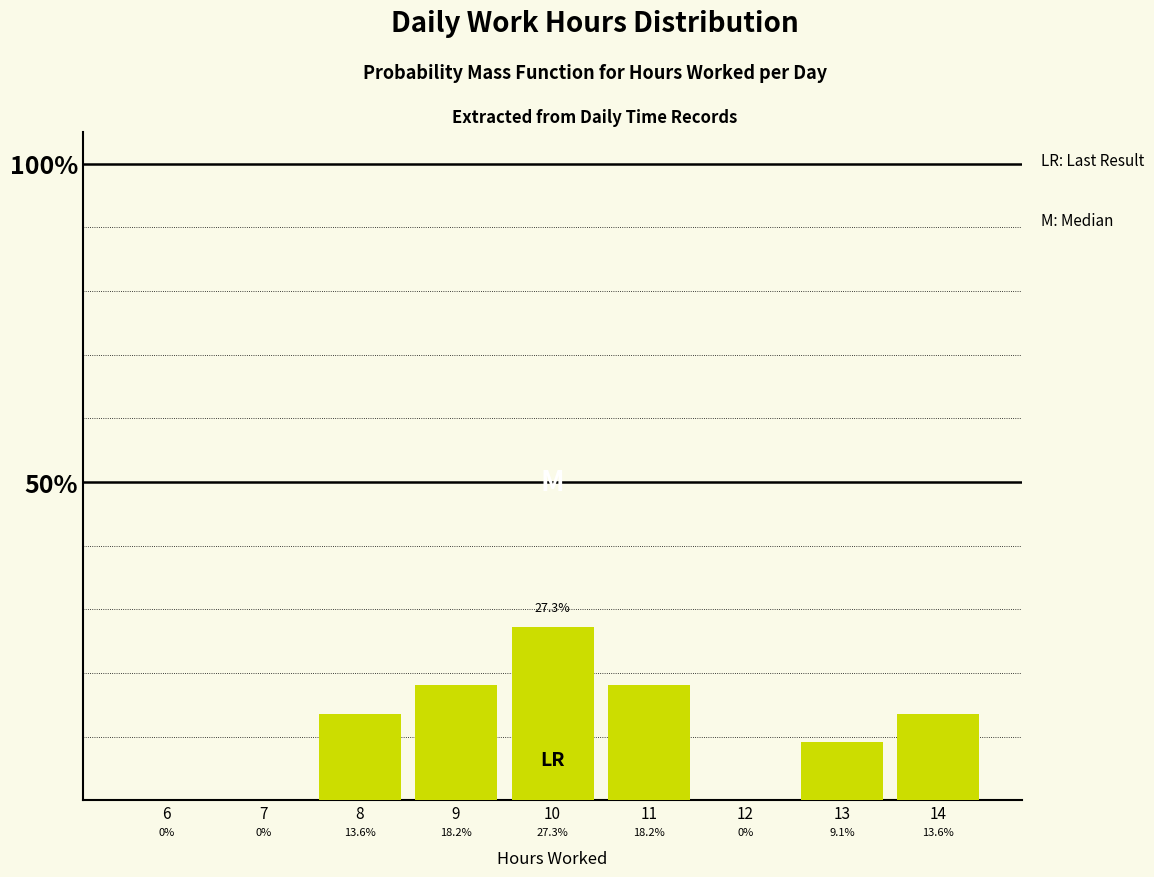

Are the bars horizontal?

No